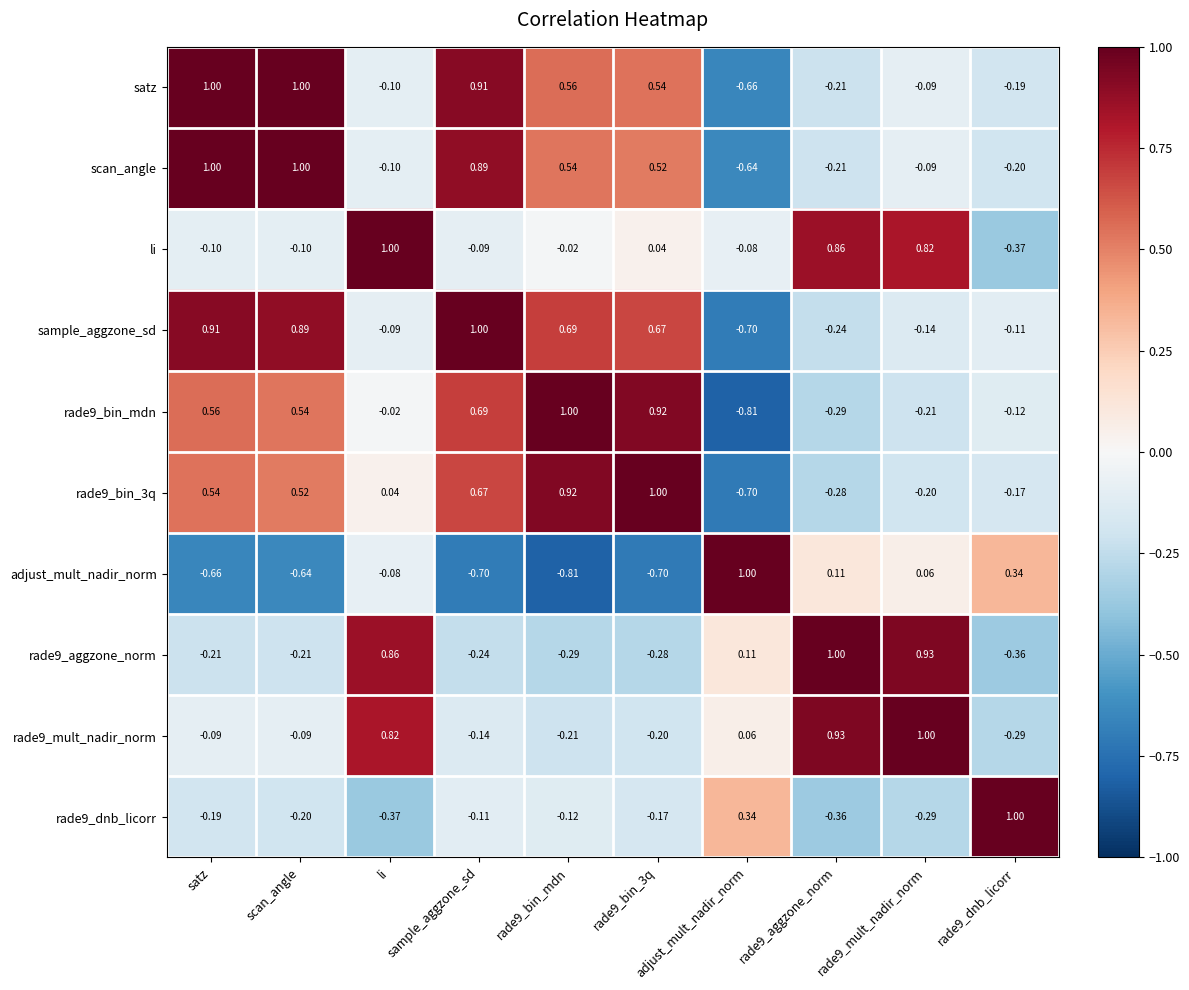

What is the difference between the highest and lowest values at rade9_aggzone_norm?

1.4